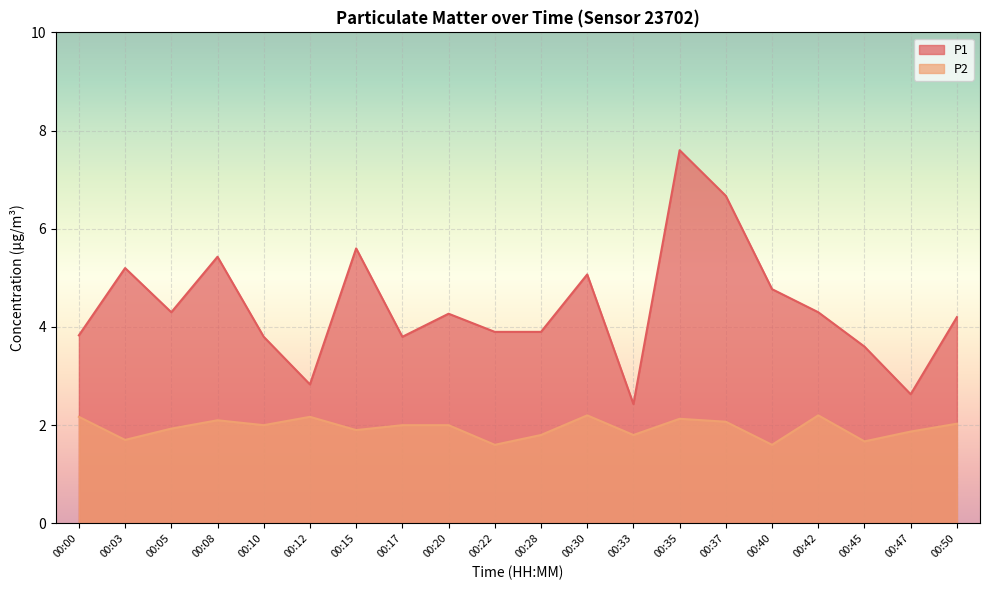

At how many categories does at least one series exceed 3?

17